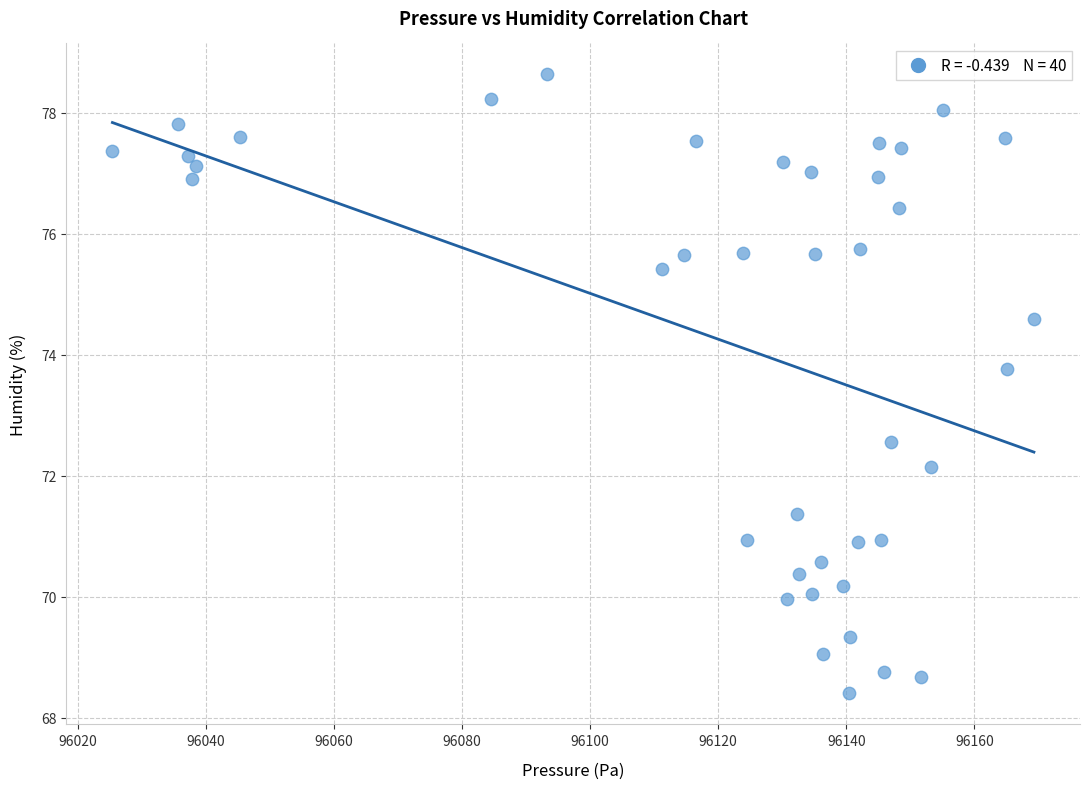

What is the range of Y values (max minus min)?

10.2